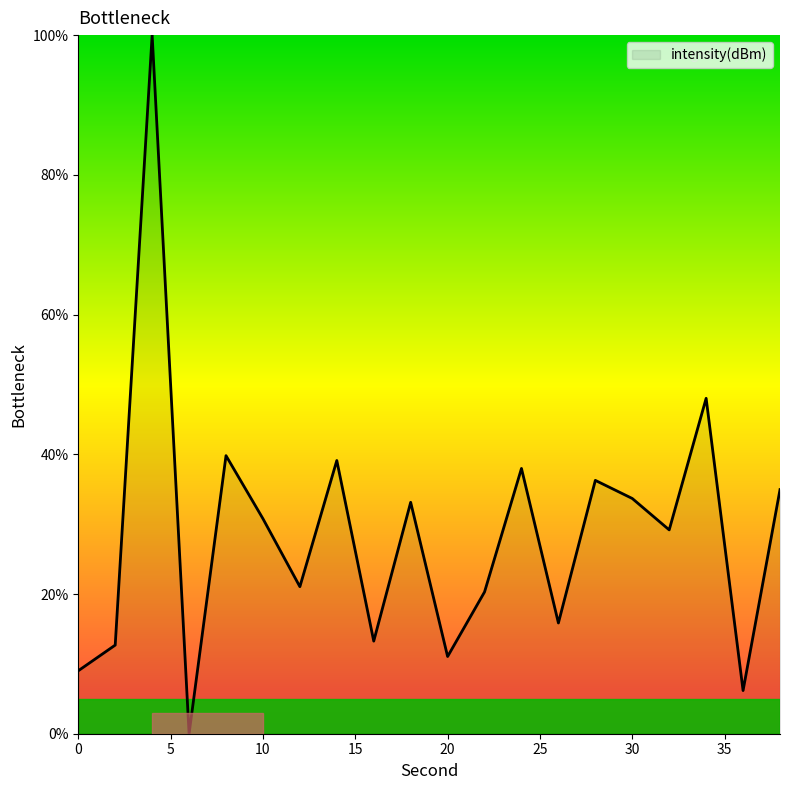

What is the difference between the maximum and minimum values?

100.0